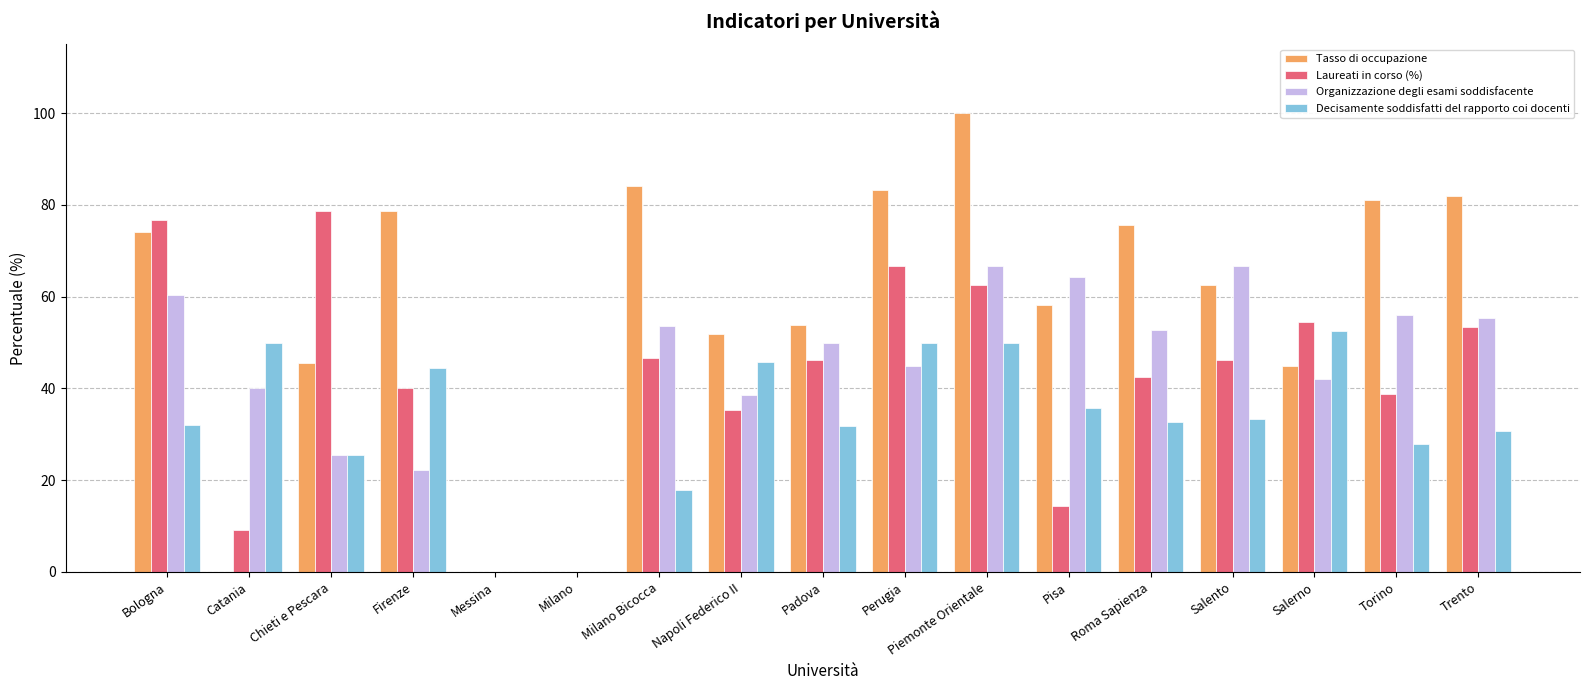

Read the Decisamente soddisfatti del rapporto coi docenti value at Catania.

50.0